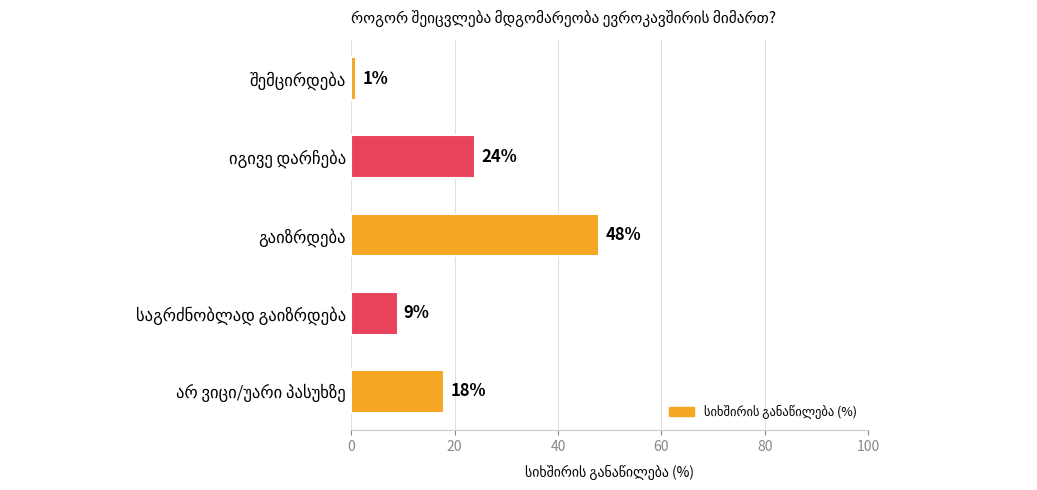

What is the minimum value shown in the chart?

1